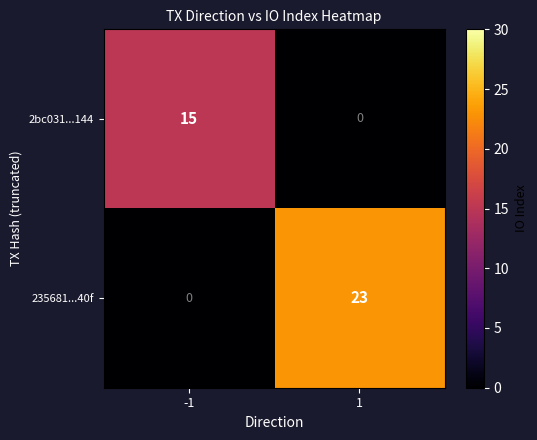

Is it true that 235681...40f equals 14 at -1?

False